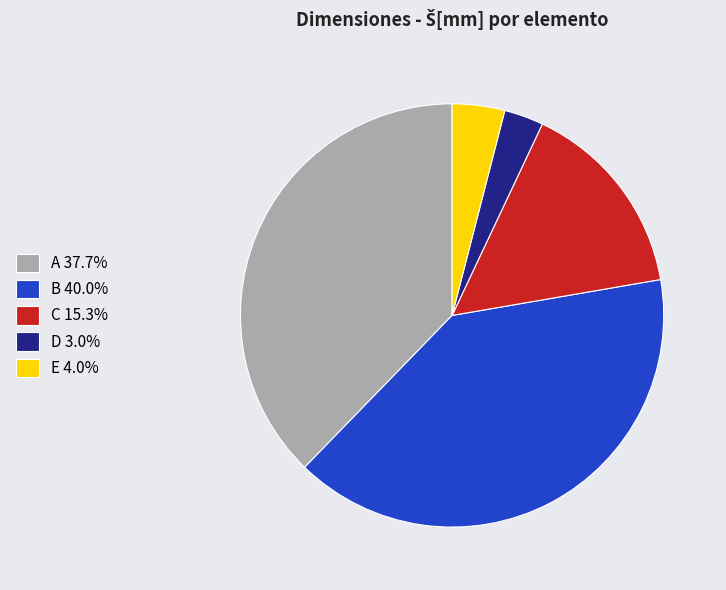

Combined, do A 37.7% and D 3.0% account for over 50%?

No